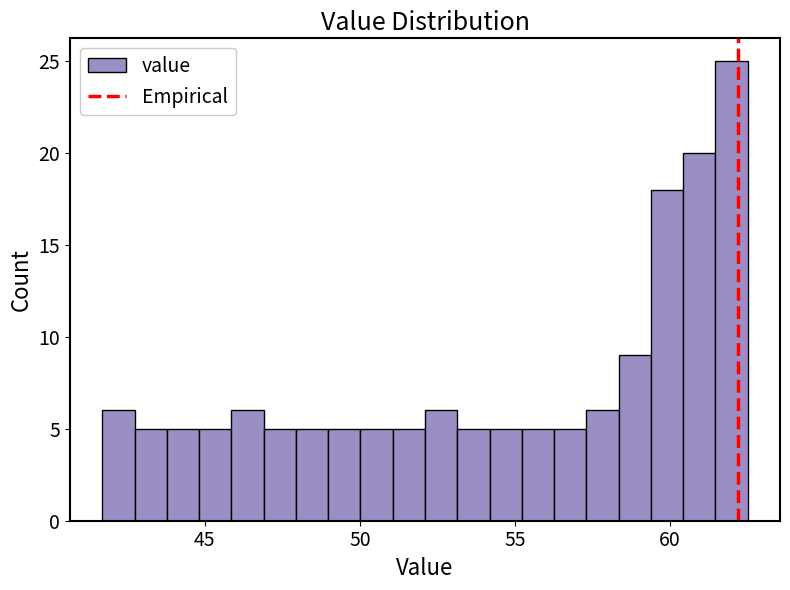

Around what value on the x-axis is the tallest bar? Give the approximate position of its centre, as read against the axis.

62.0